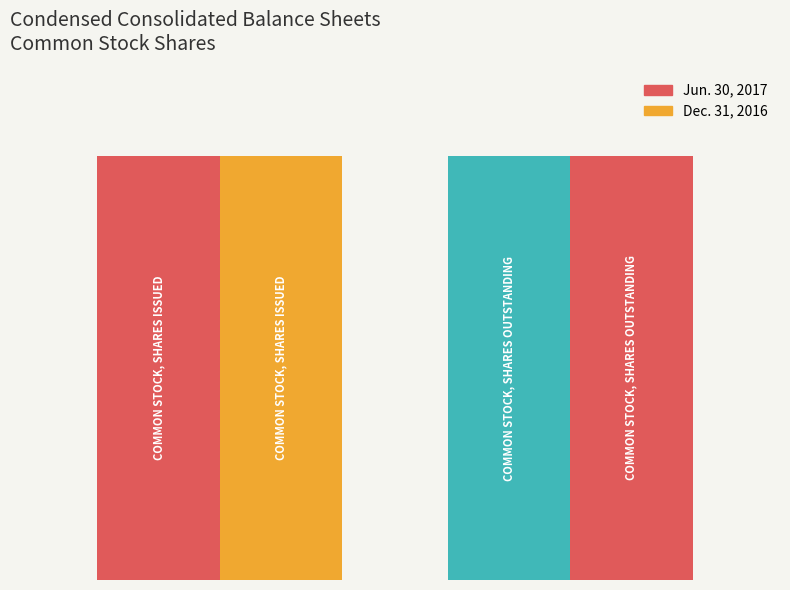

What is the minimum value for Jun. 30, 2017?

38654889